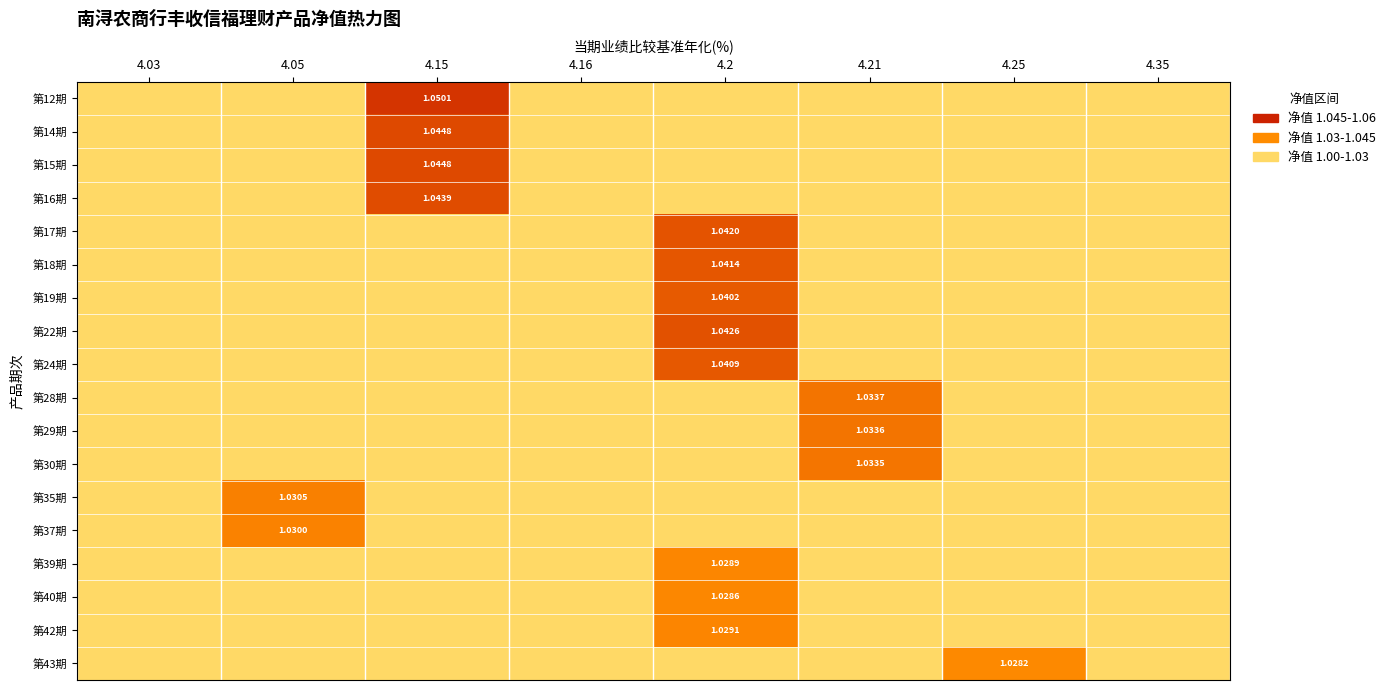

How many distinct data groups are displayed?

18